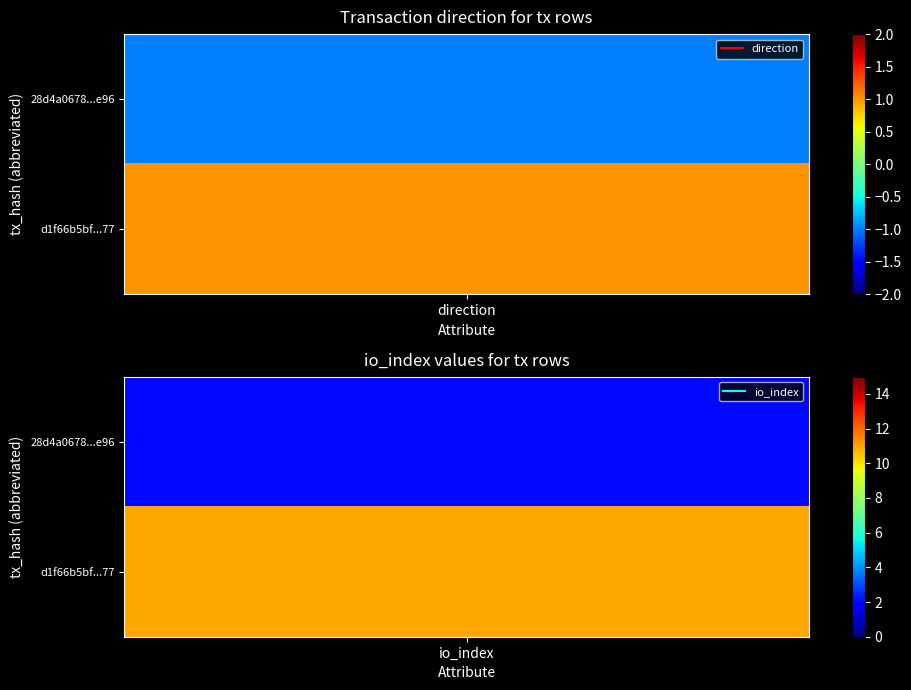

What is the smallest value displayed?

-1